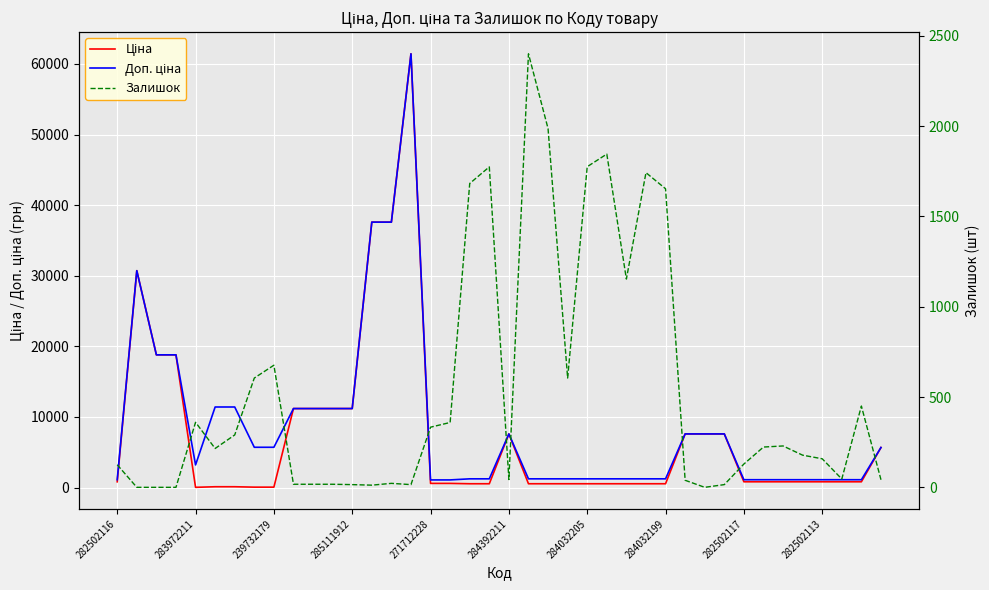

What is the difference between the maximum and minimum values in the Ціна series?

61402.2